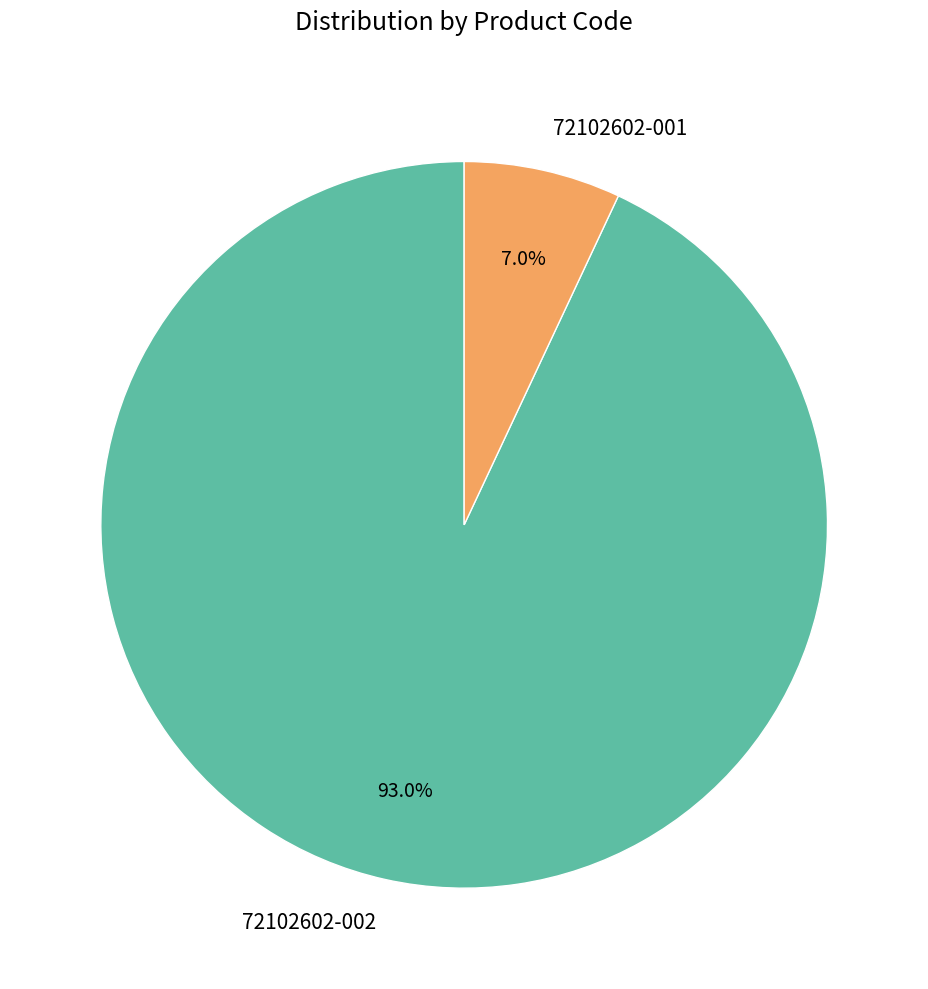

What percentage is the 72102602-001 slice, to the nearest percent?

7%